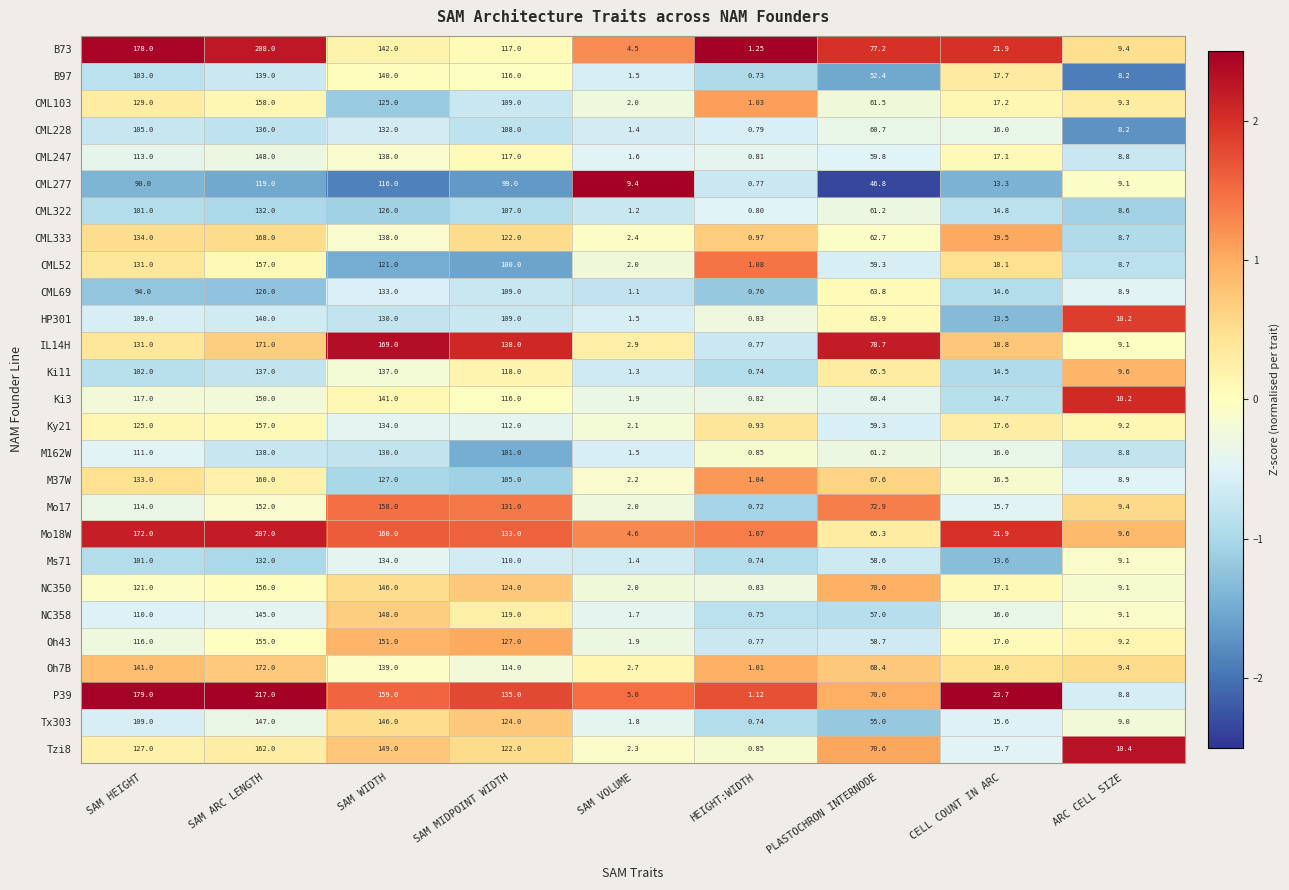

Rank the categories by CML247 value from highest to lowest.

SAM ARC LENGTH, SAM WIDTH, SAM MIDPOINT WIDTH, SAM HEIGHT, PLASTOCHRON INTERNODE, CELL COUNT IN ARC, ARC CELL SIZE, SAM VOLUME, HEIGHT:WIDTH